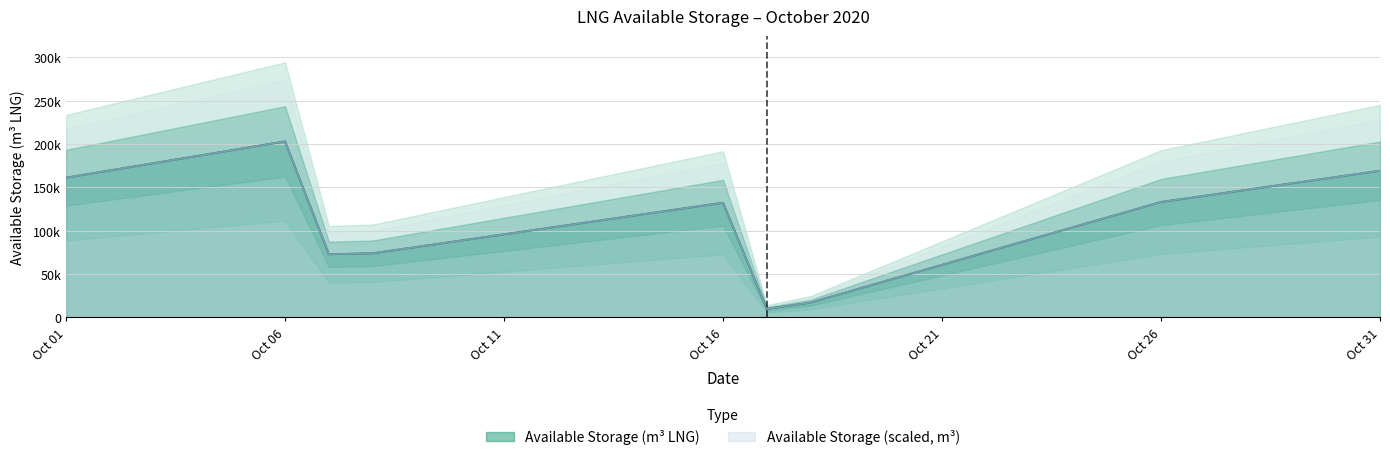

What is the sum of the Available Storage (m3 LNG) values at 2020-10-08 and 2020-10-27?

213923.0